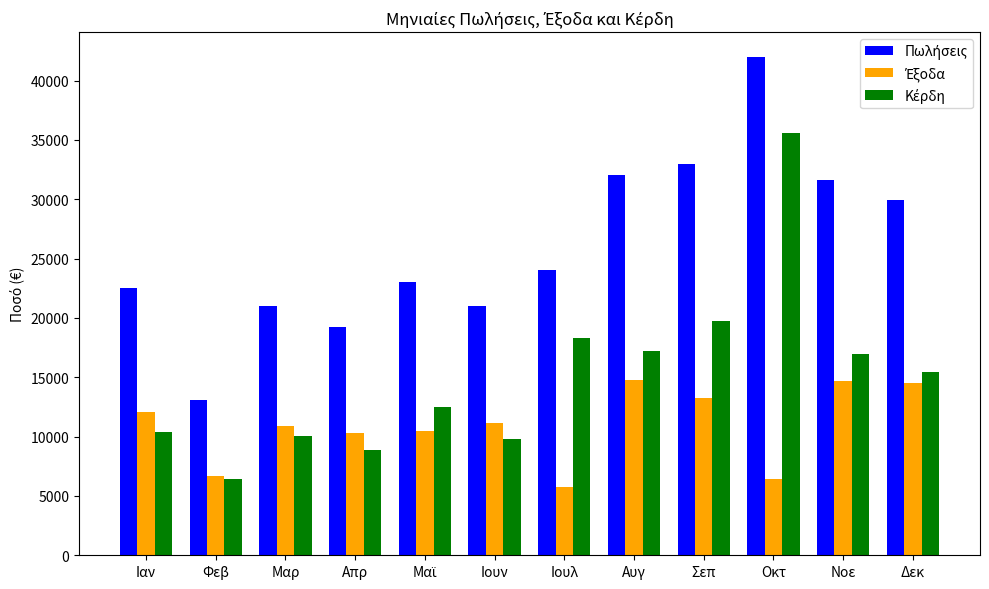

Count the number of categories in the chart.

12